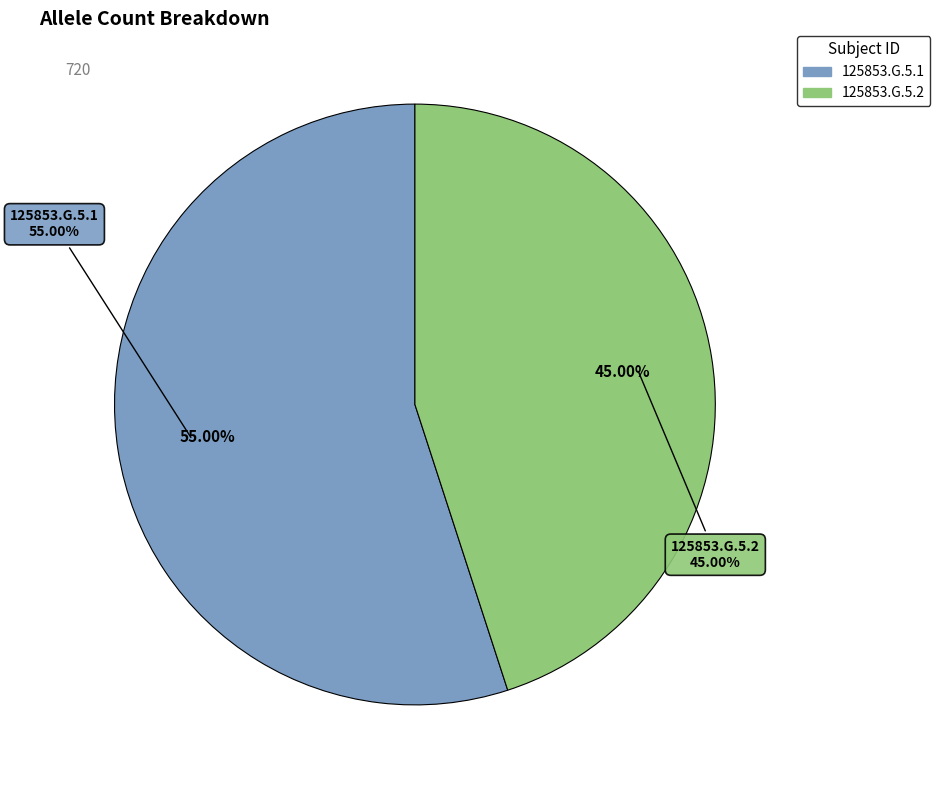

What is the total percentage of 125853.G.5.1 and 125853.G.5.2?

100.0%